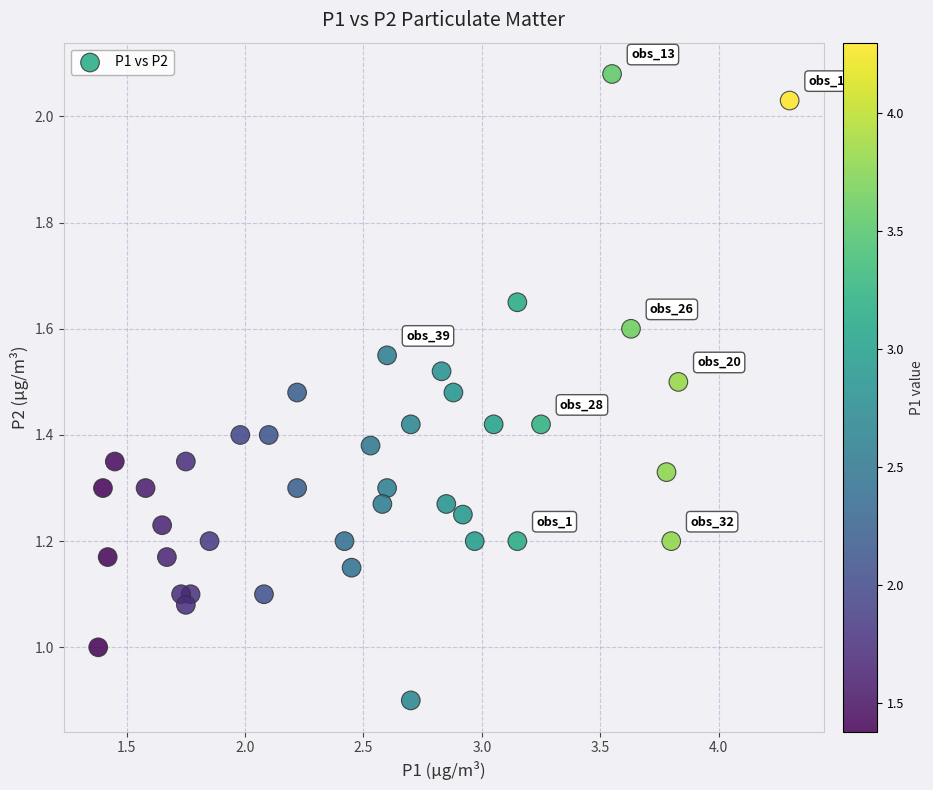

What is the range of X values (max minus min)?

2.9